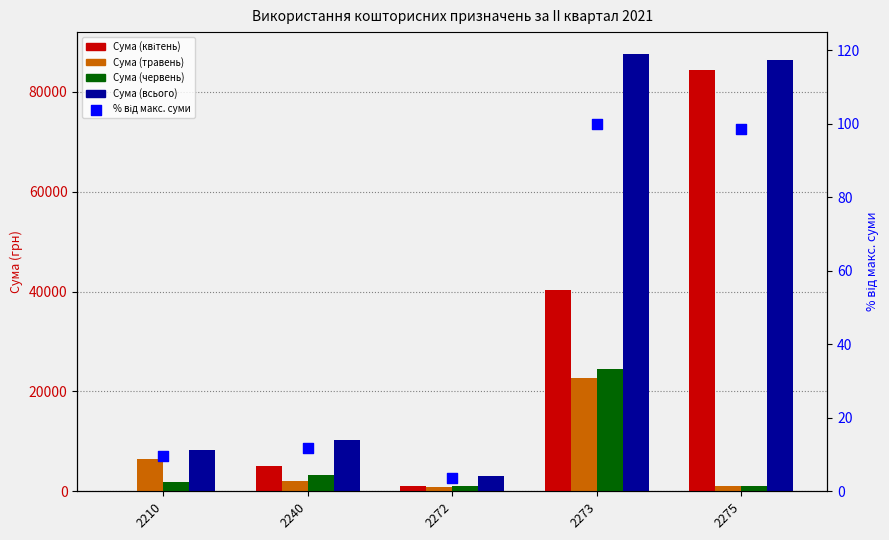

At which category is the sum across all series the highest?

2273